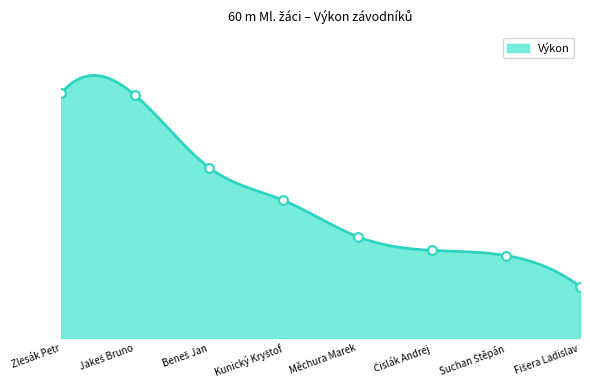

What is the change in value from Suchan Štěpán to Fišera Ladislav?

-0.2